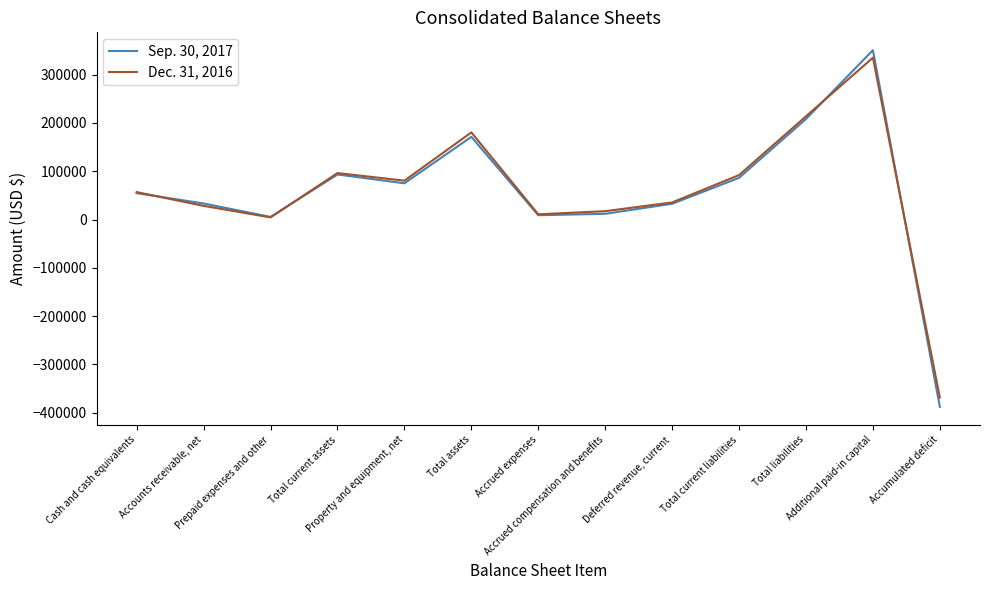

Which series has the widest spread of values?

Sep. 30, 2017